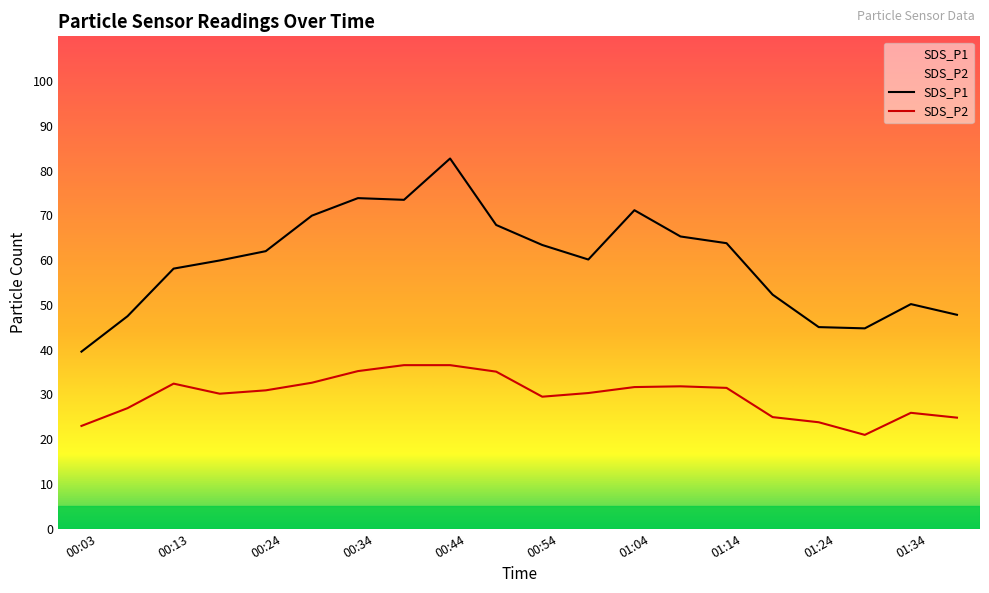

At which label is SDS_P2 closest to 28?

00:08